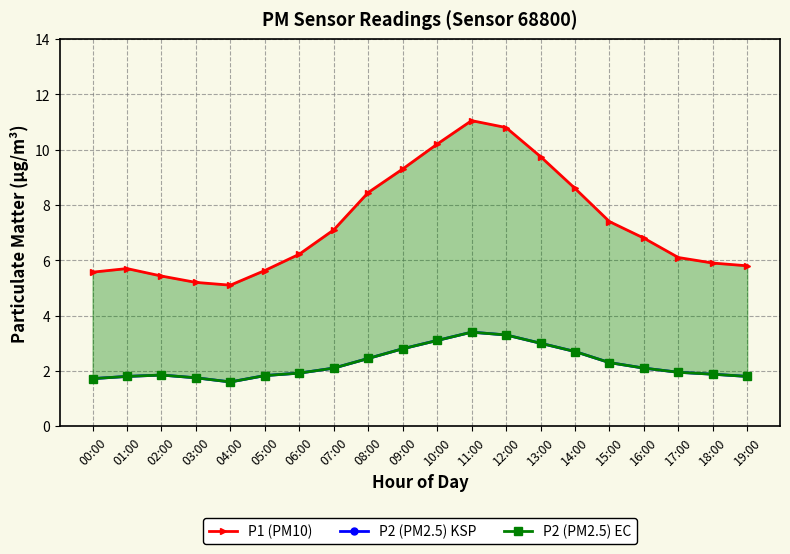

At which label does P1 (PM10) first exceed 6?

06:00